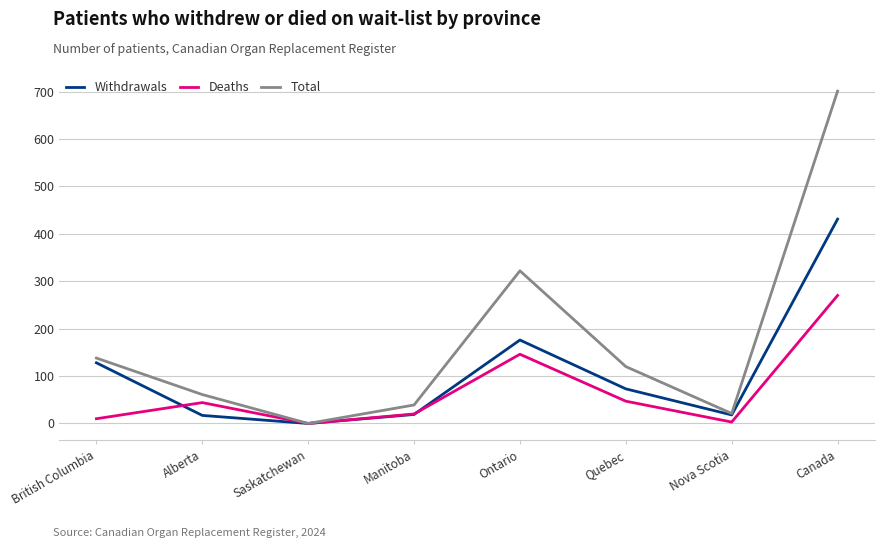

What are all the series names shown in the legend?

Withdrawals, Deaths, Total